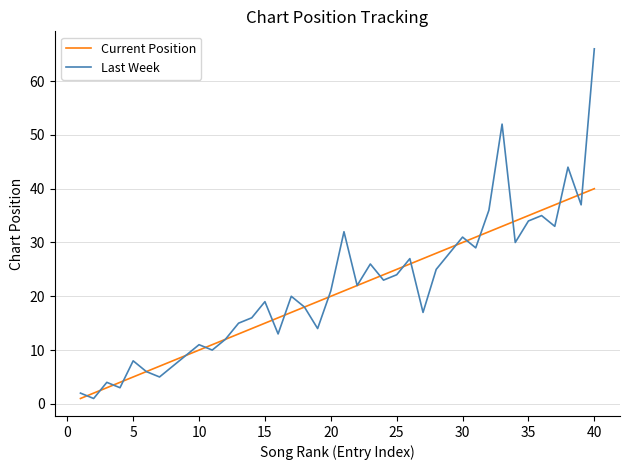

Which series has the largest range (max minus min)?

Last Week